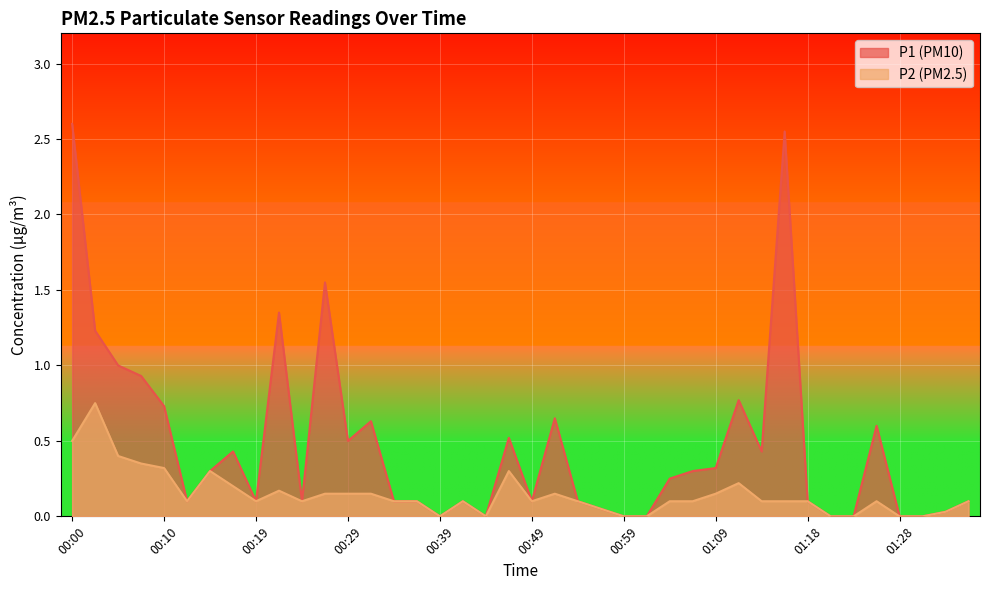

What is the value of the P2 point at the 32nd from the left?

0.1